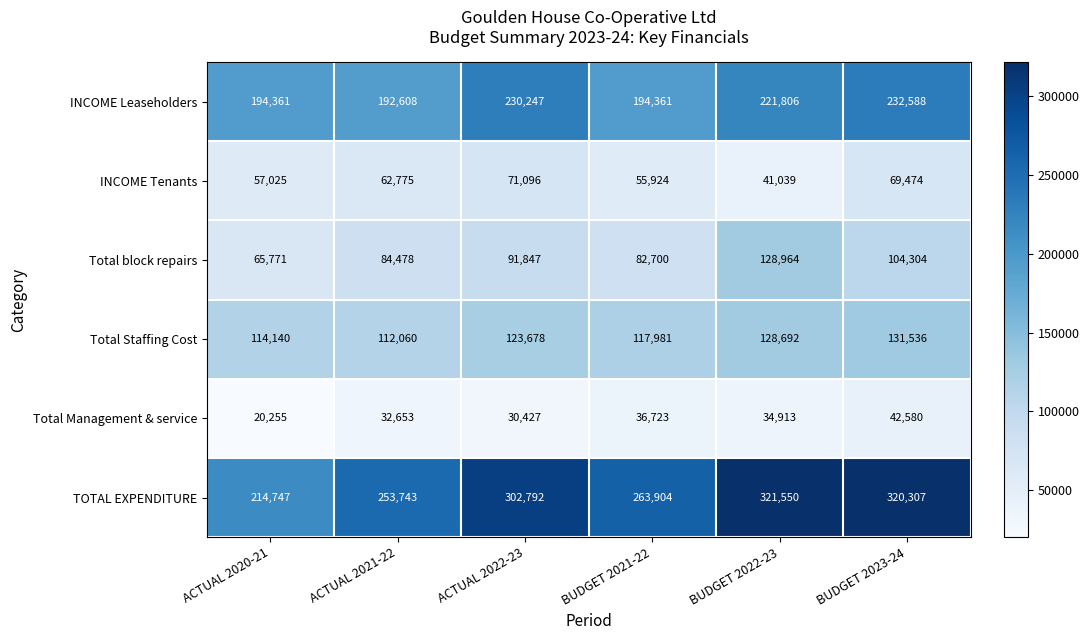

At which label is Total Staffing Cost closest to 121798?

ACTUAL 2022-23